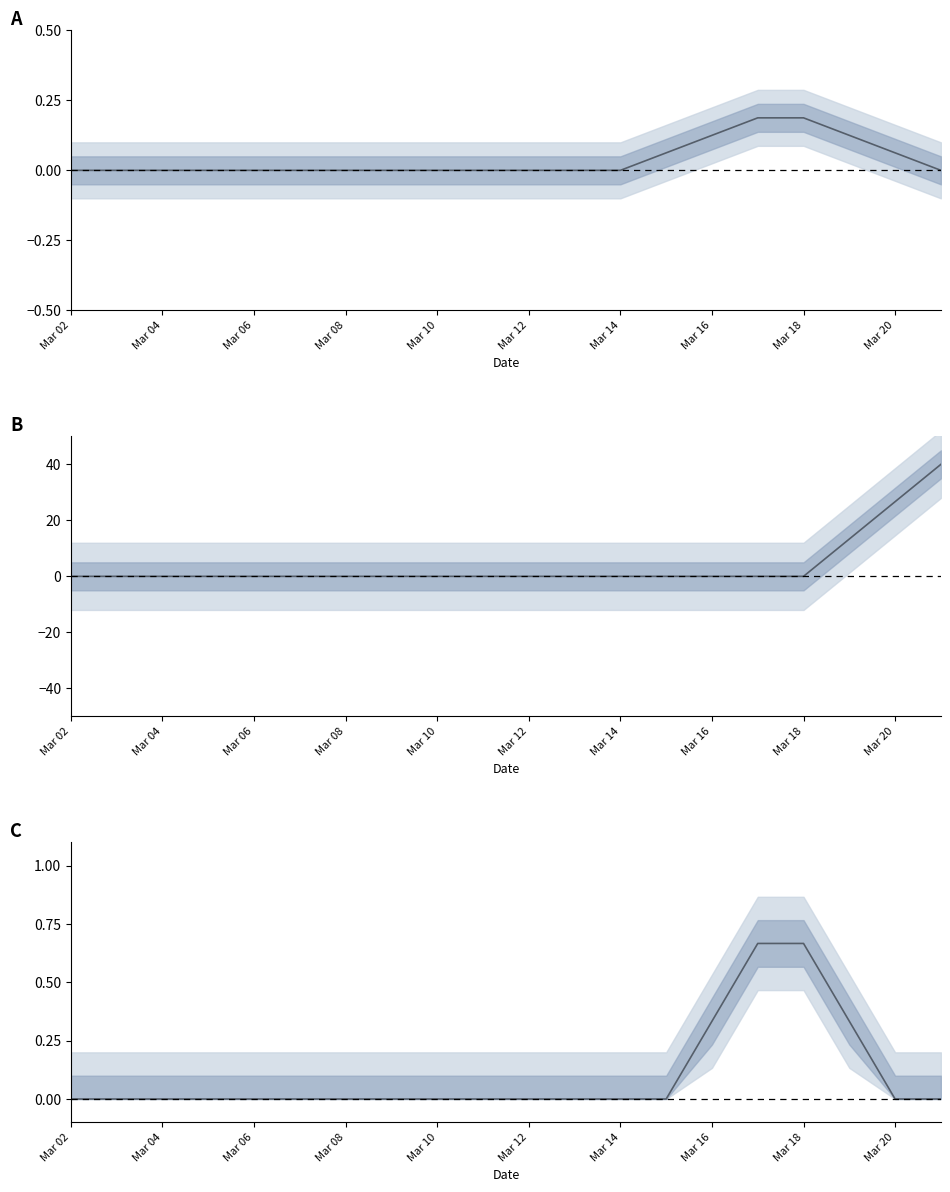

Between Mar 18 and Mar 08, which is larger?

Mar 18